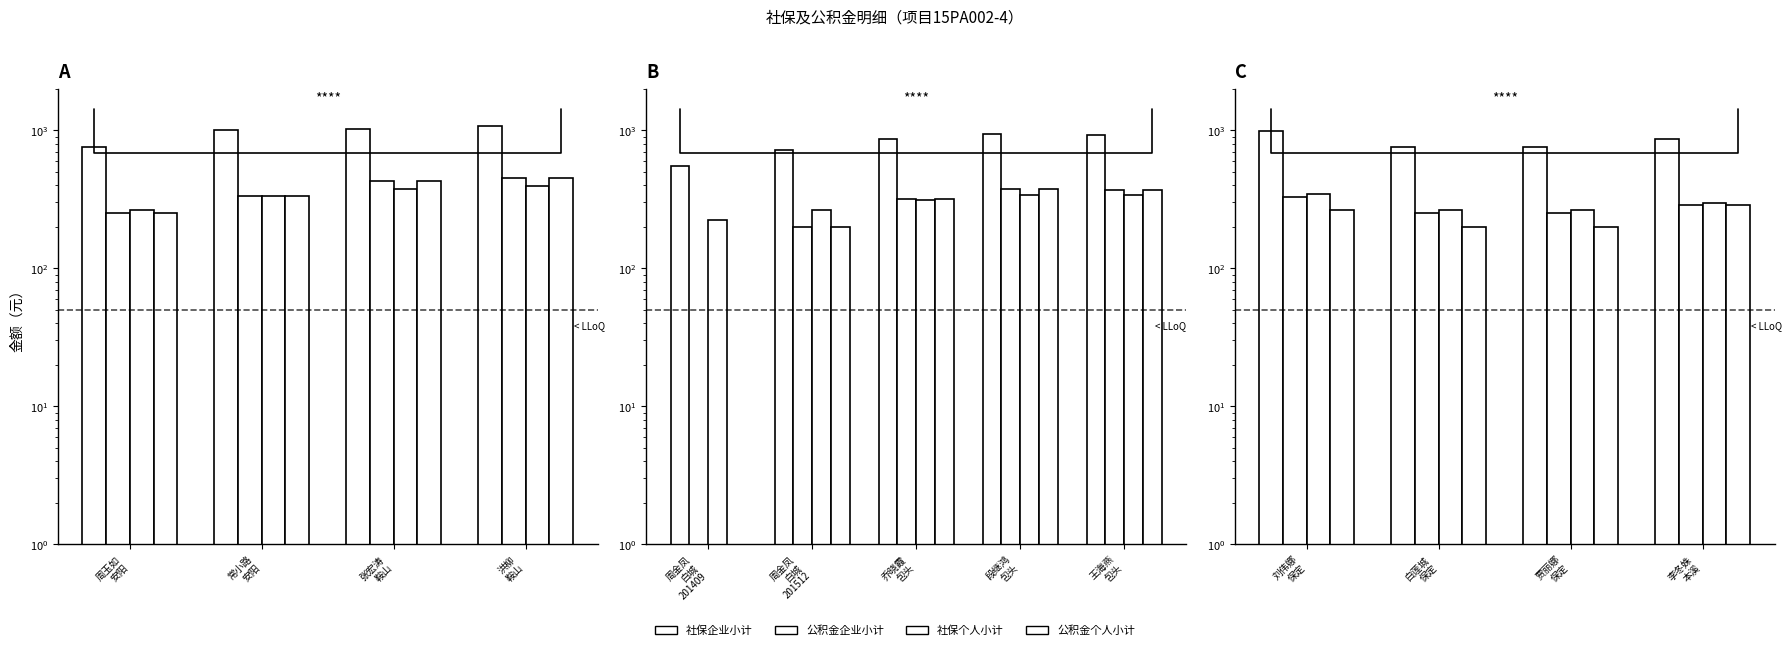

What is the label of the 1st bar from the left?

刘伟娜 保定